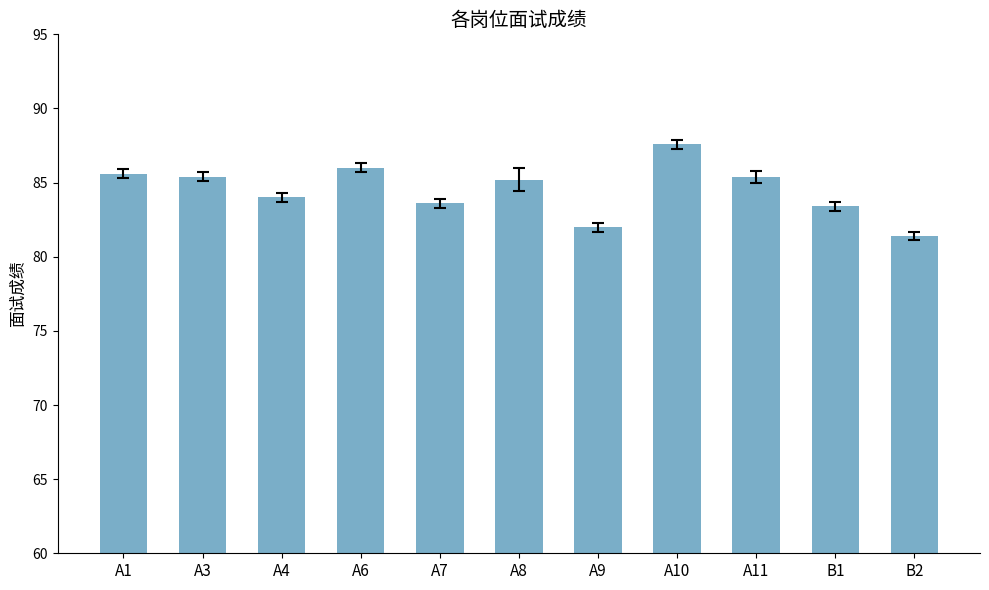

What is the difference between the values at A1 and B1?

2.2